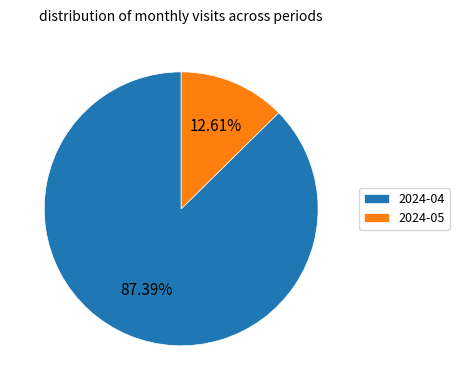

Is it true that 2024-04 is 79% of the pie?

False